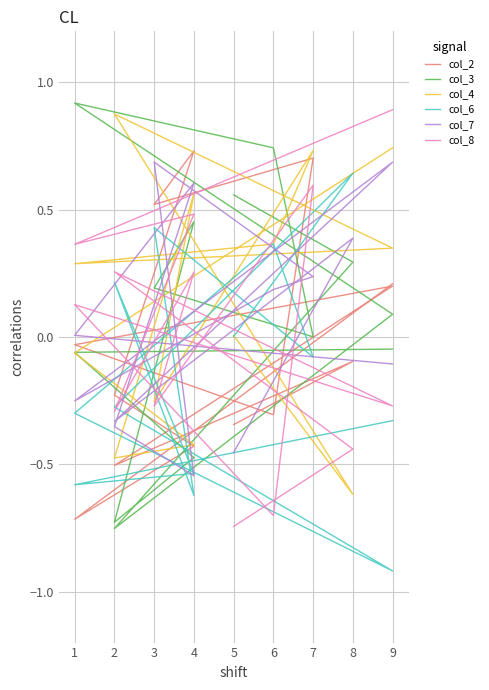

How many values in the col_8 series exceed 0?

7